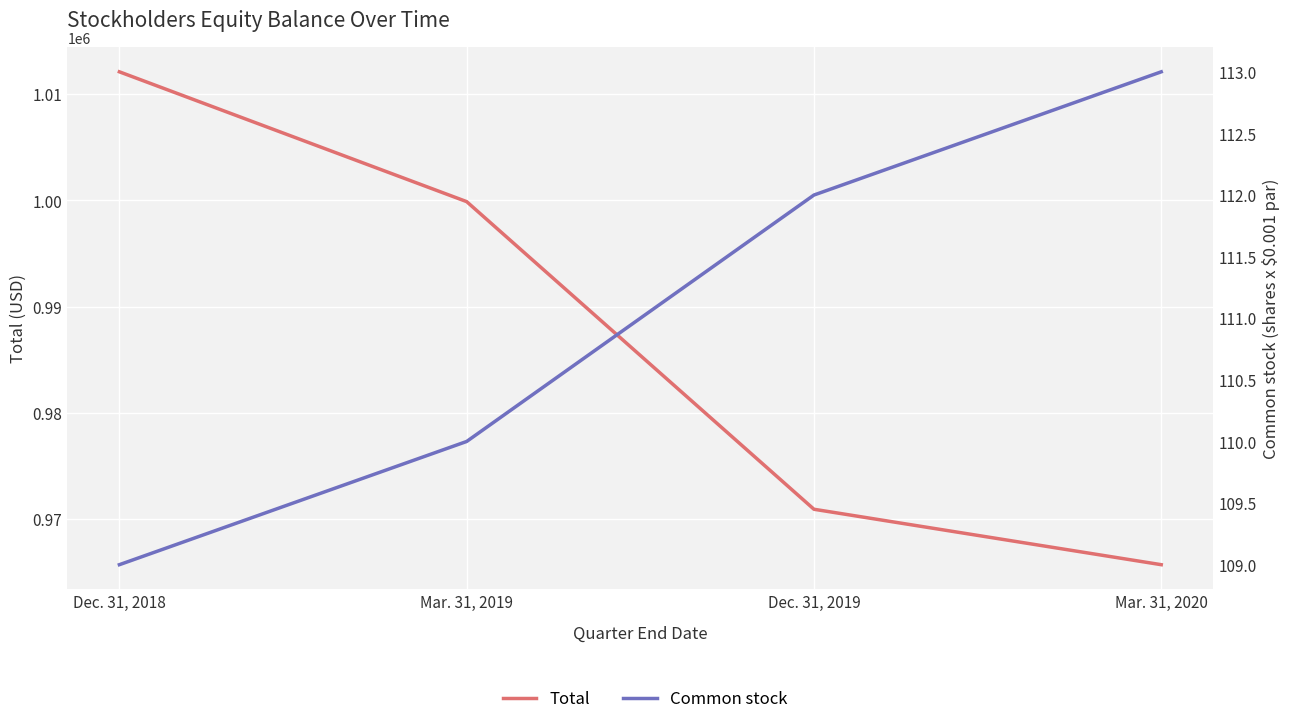

At which category is the sum across all series the highest?

Dec. 31, 2018